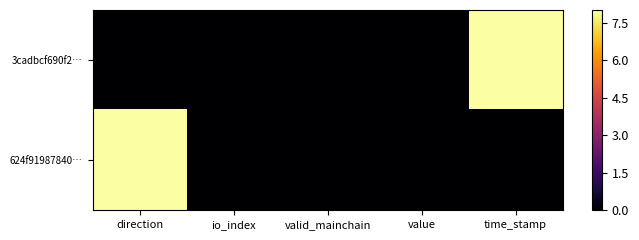

At how many categories does at least one series exceed 2?

2